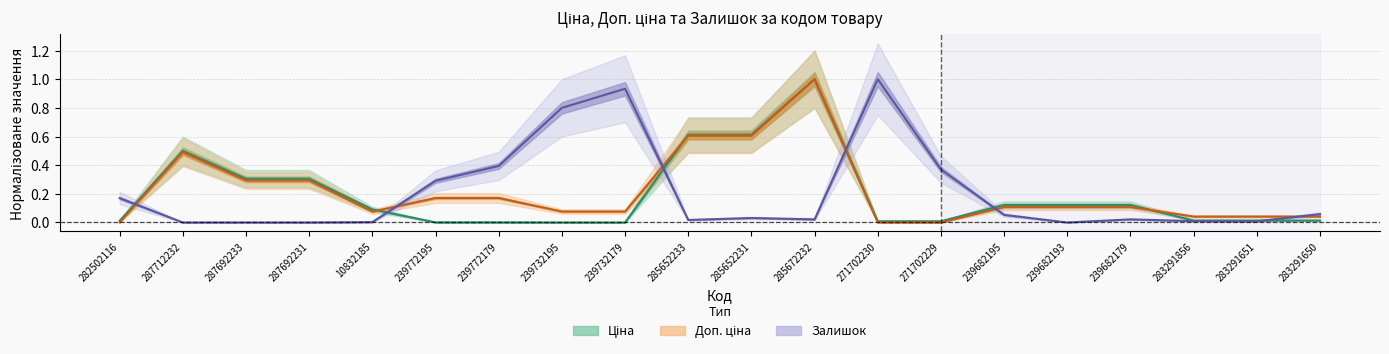

What is the average value of the Залишок (центр) series?

0.2